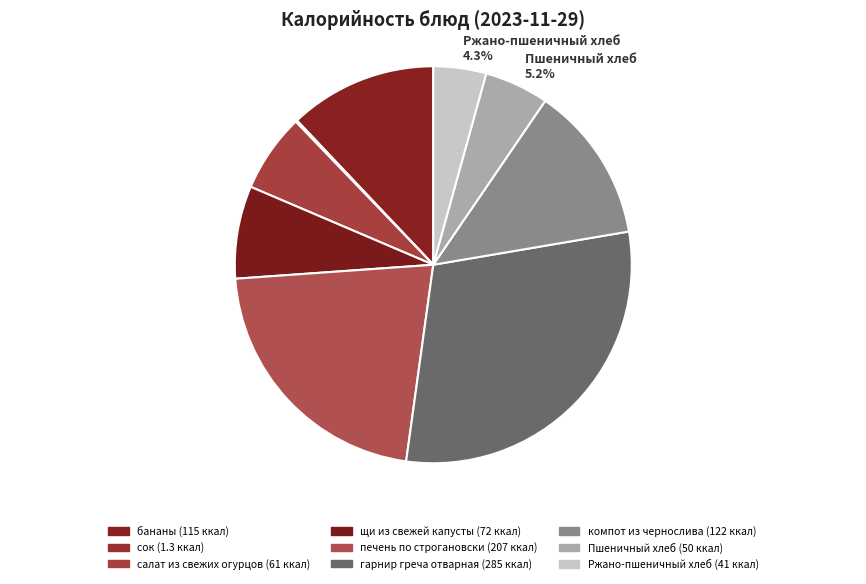

Which category has the biggest portion of the pie?

гарнир греча отварная